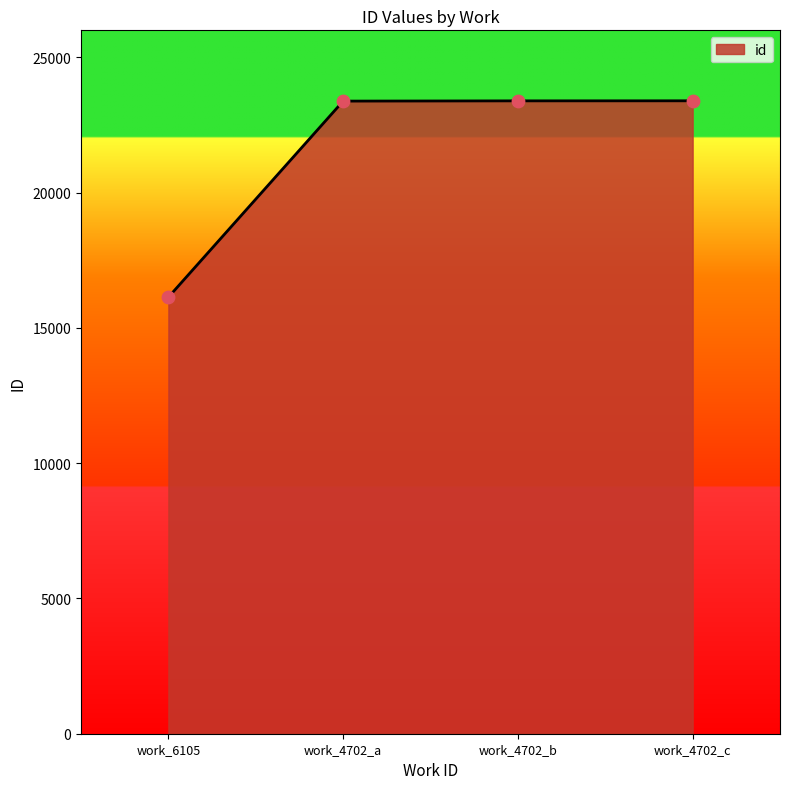

What is the change in value from work_6105 to work_4702_c?

+7259